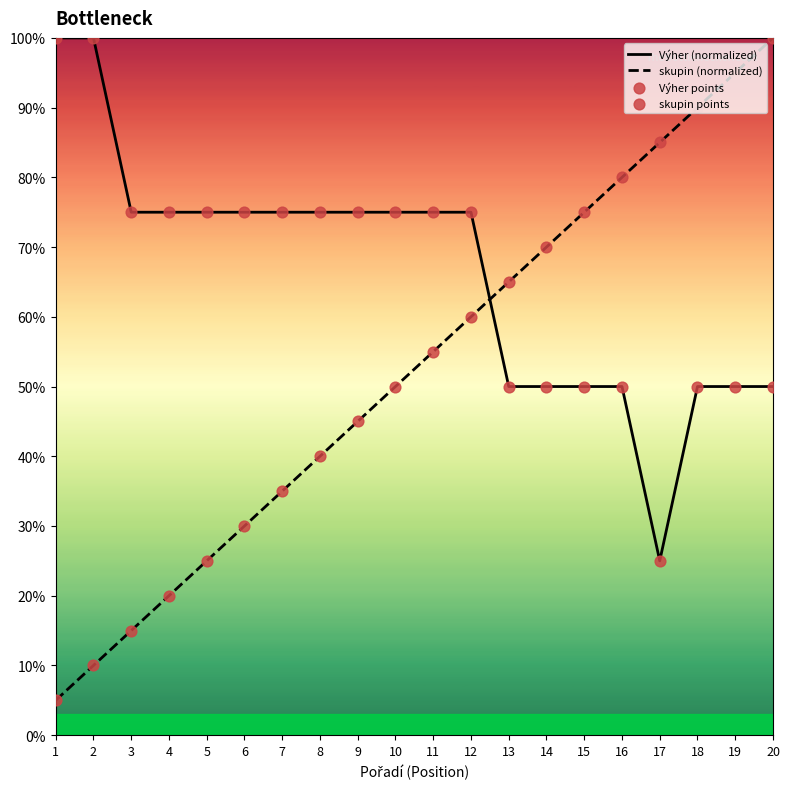

Is the value of skupin points at 11 greater than the value of skupin (normalized) at 3?

Yes